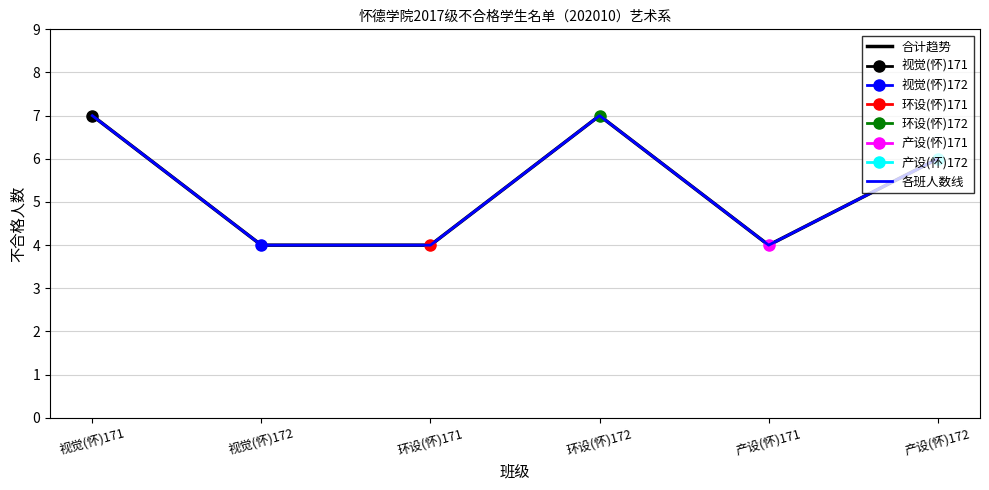

At 产设(怀)172, list the series in order from smallest to largest.

合计趋势, 各班人数线